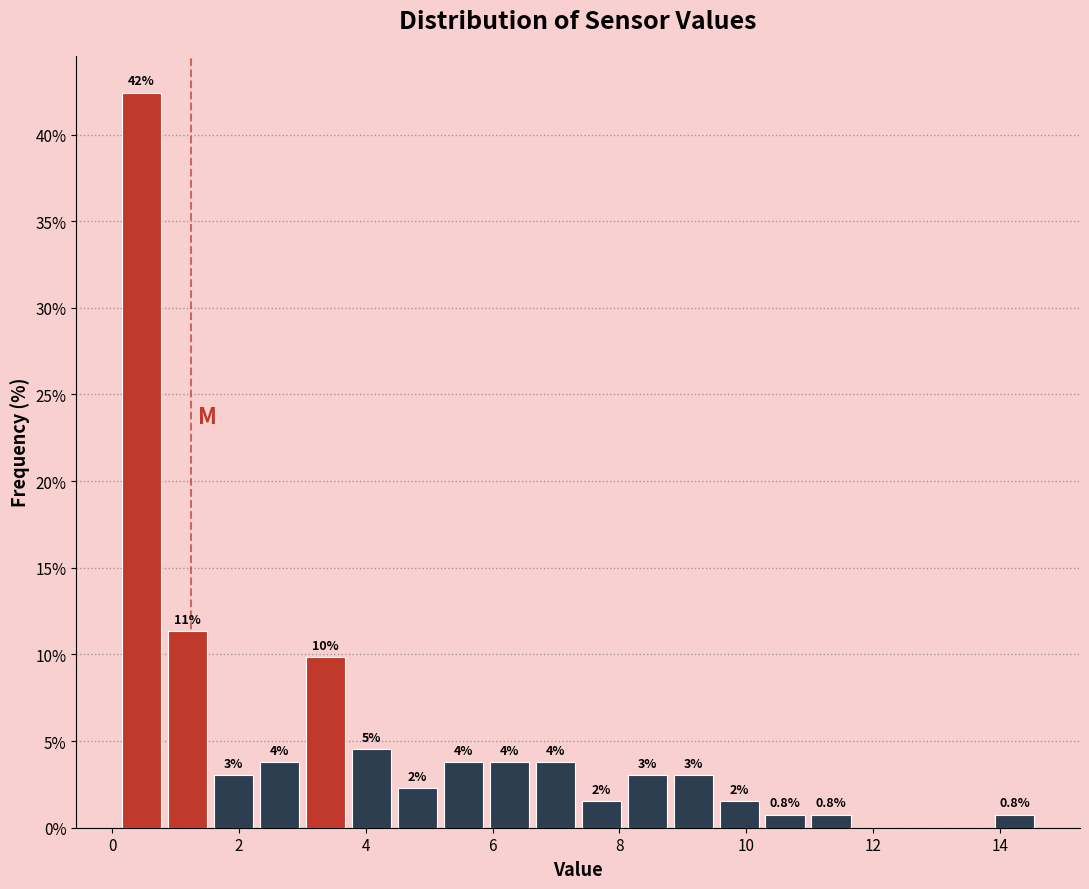

Read against the x-axis, roughly where is the centre of the tallest bar?

0.4